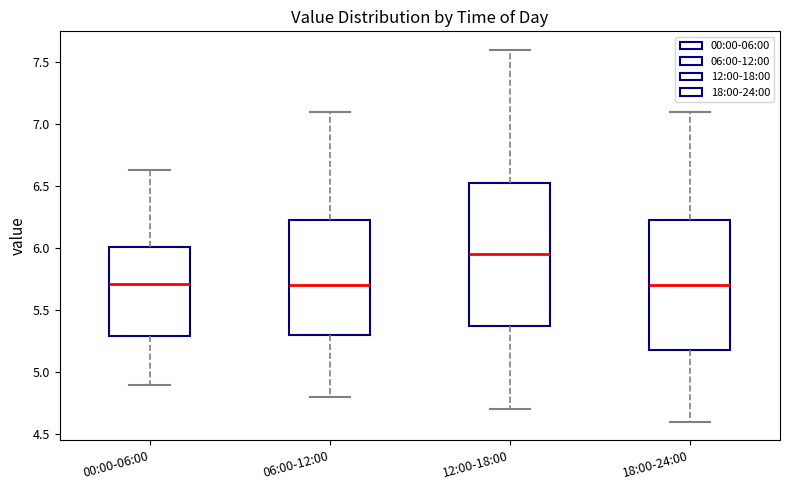

Where does the lower whisker of the box for 18:00-24:00 end on the y-axis? The values are not printed on the chart, so give them approximately, as read against the axis.

4.60